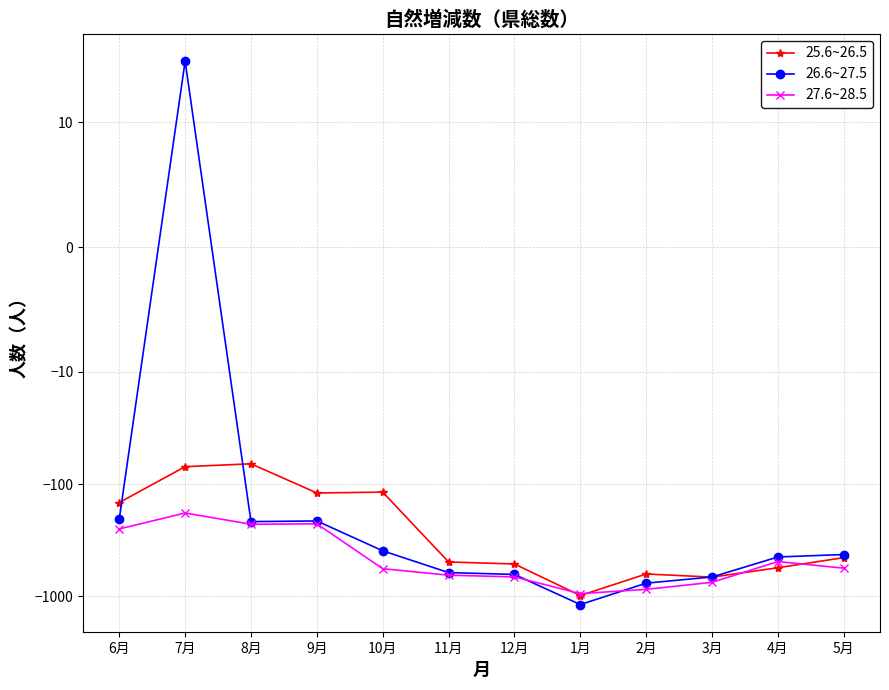

Which series has the largest range (max minus min)?

26.6~27.5